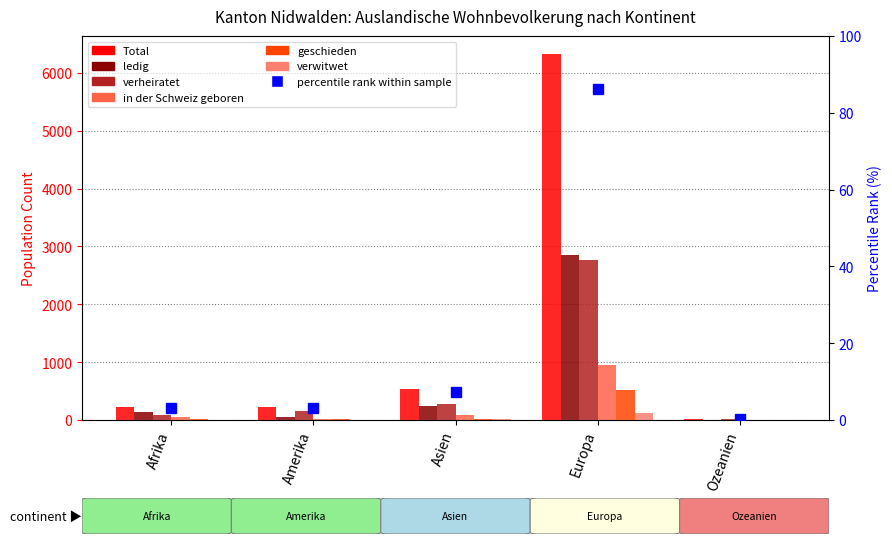

Where does the verwitwet series first go above 3?

Asien